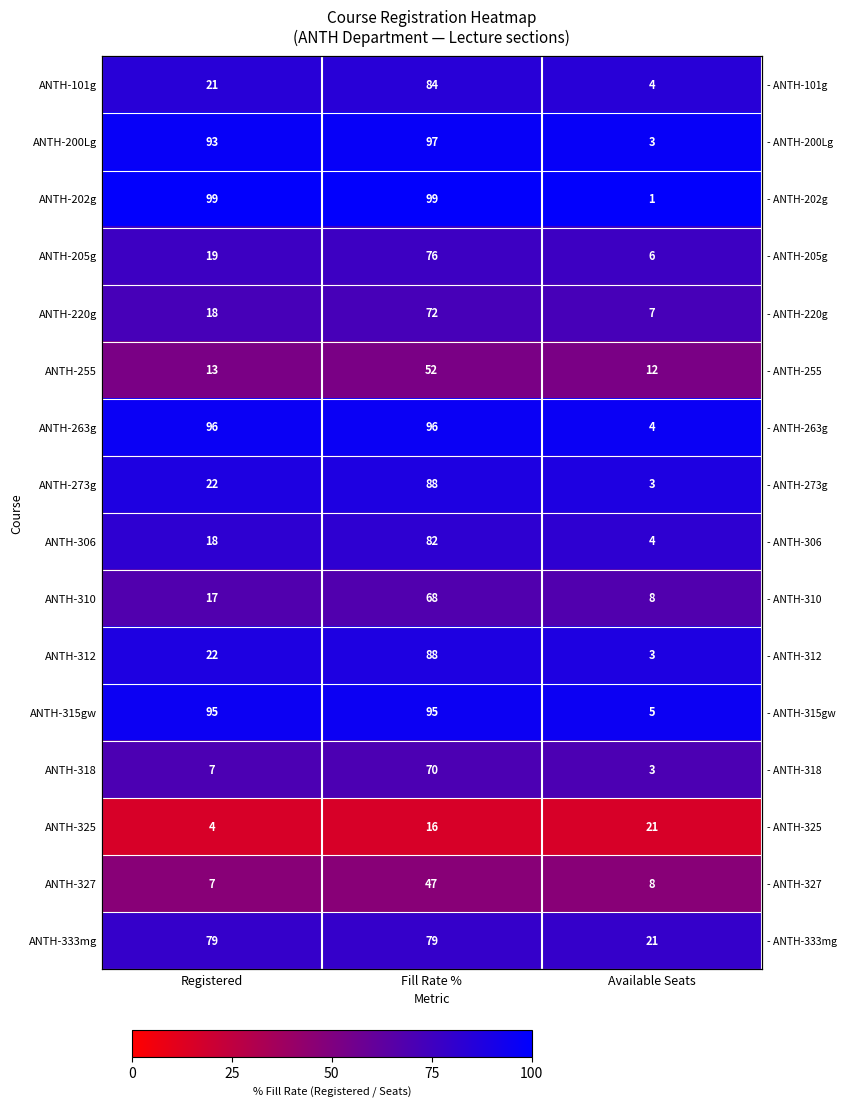

At how many categories does at least one series exceed 31?

3